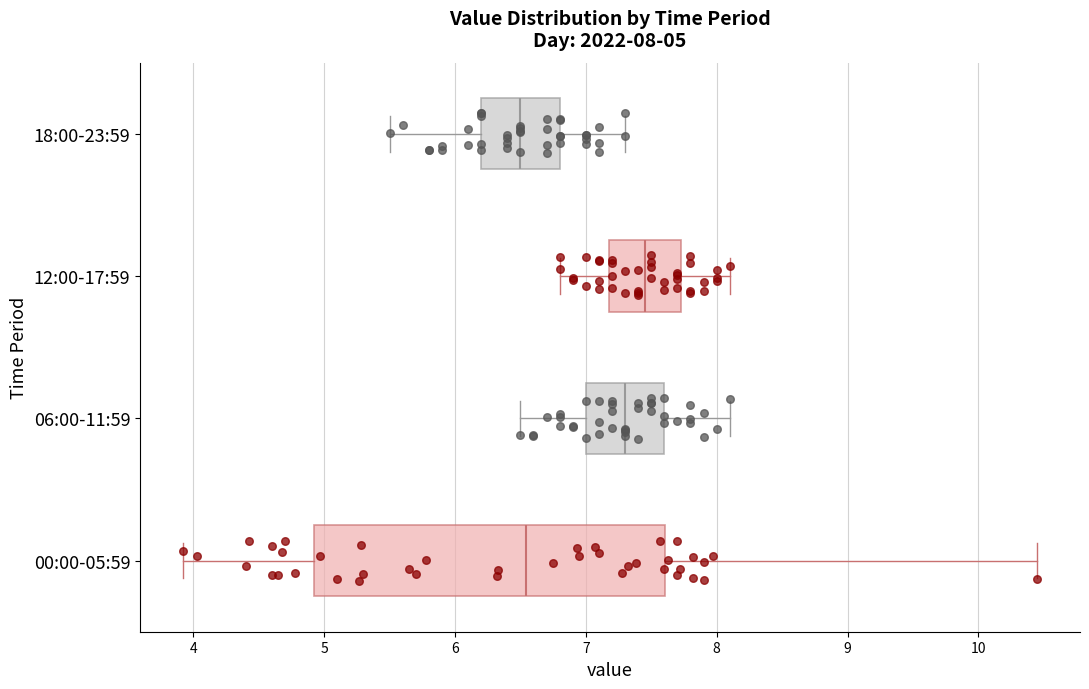

Comparing the boxes themselves (not the whiskers), which one is the widest?

00:00-05:59